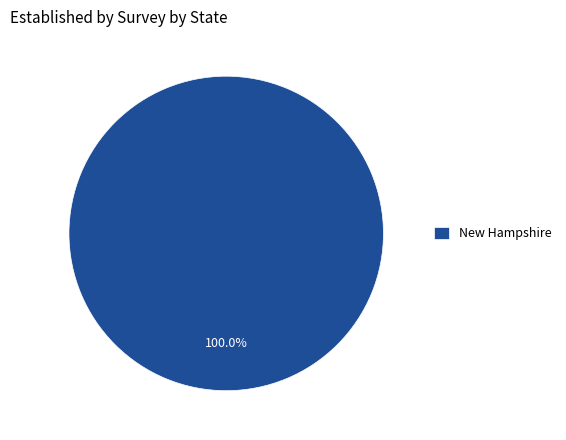

Does any single category account for the majority?

Yes